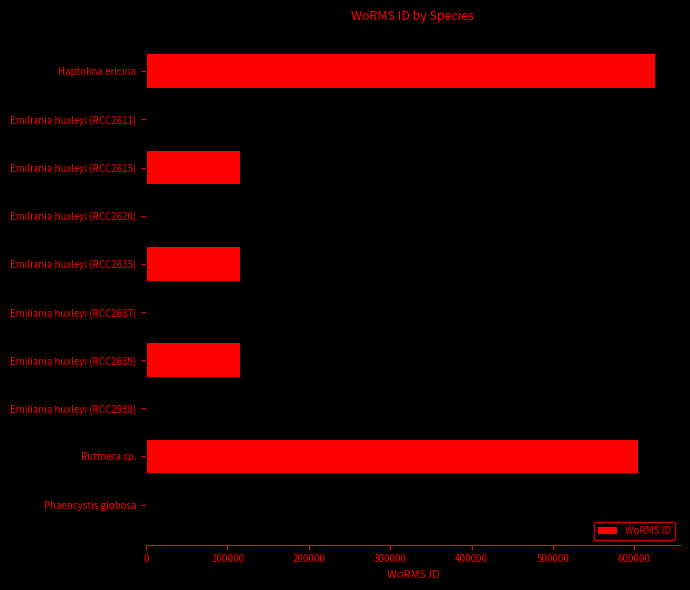

What is the sum of all values?

2196162